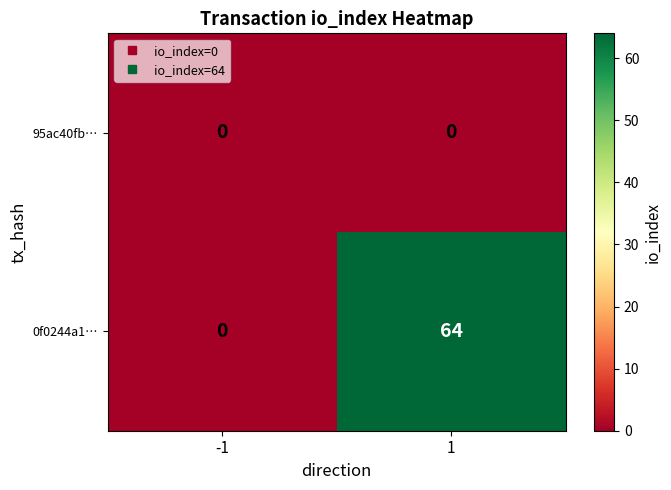

At which category does the chart reach its peak across all series?

1